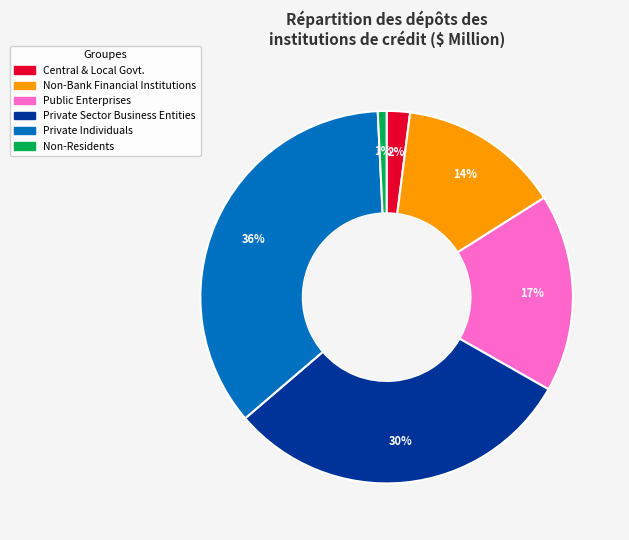

Is there a majority slice in this chart?

No